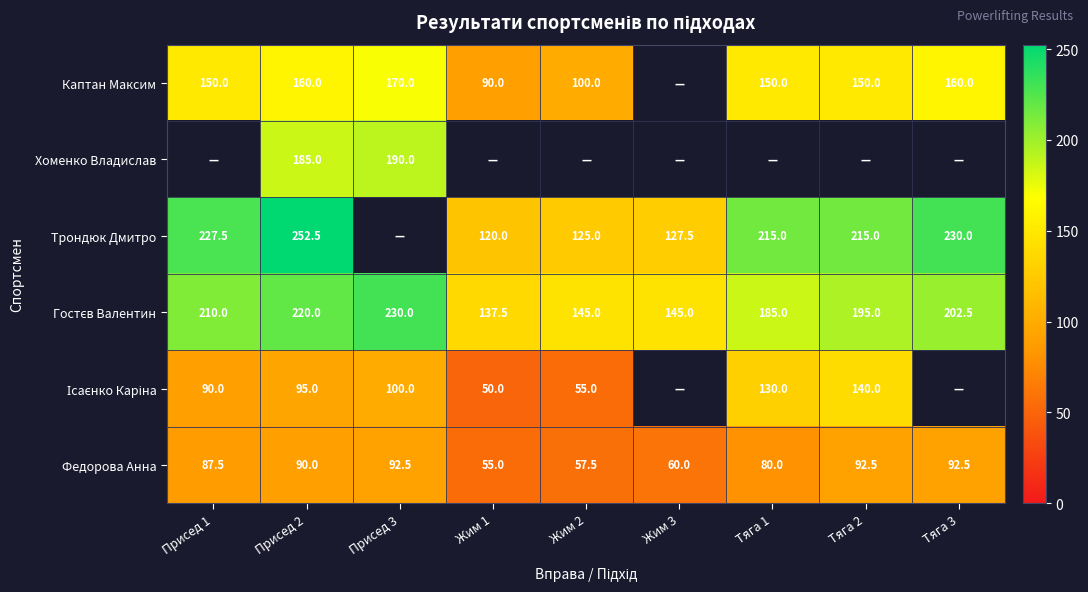

Is it true that Федорова Анна equals 57.5 at Жим 2?

True